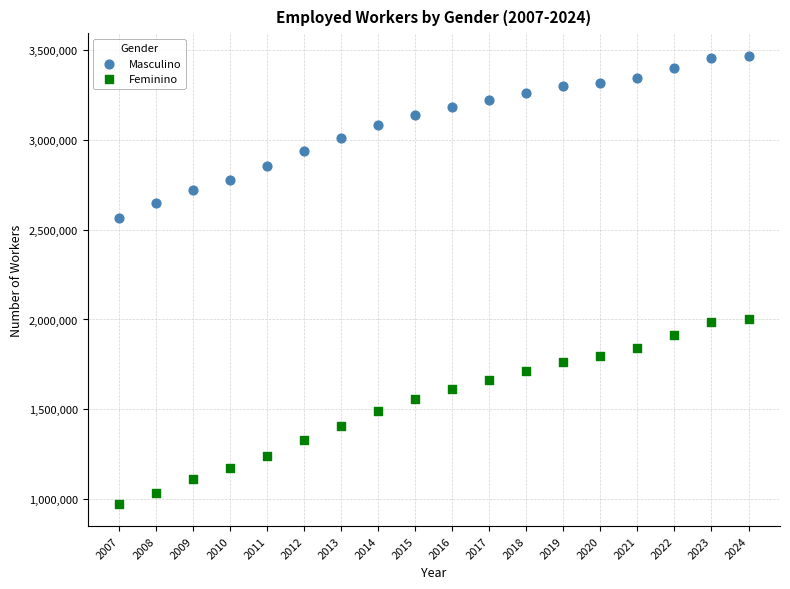

Which series contains the lowest Y value?

Feminino